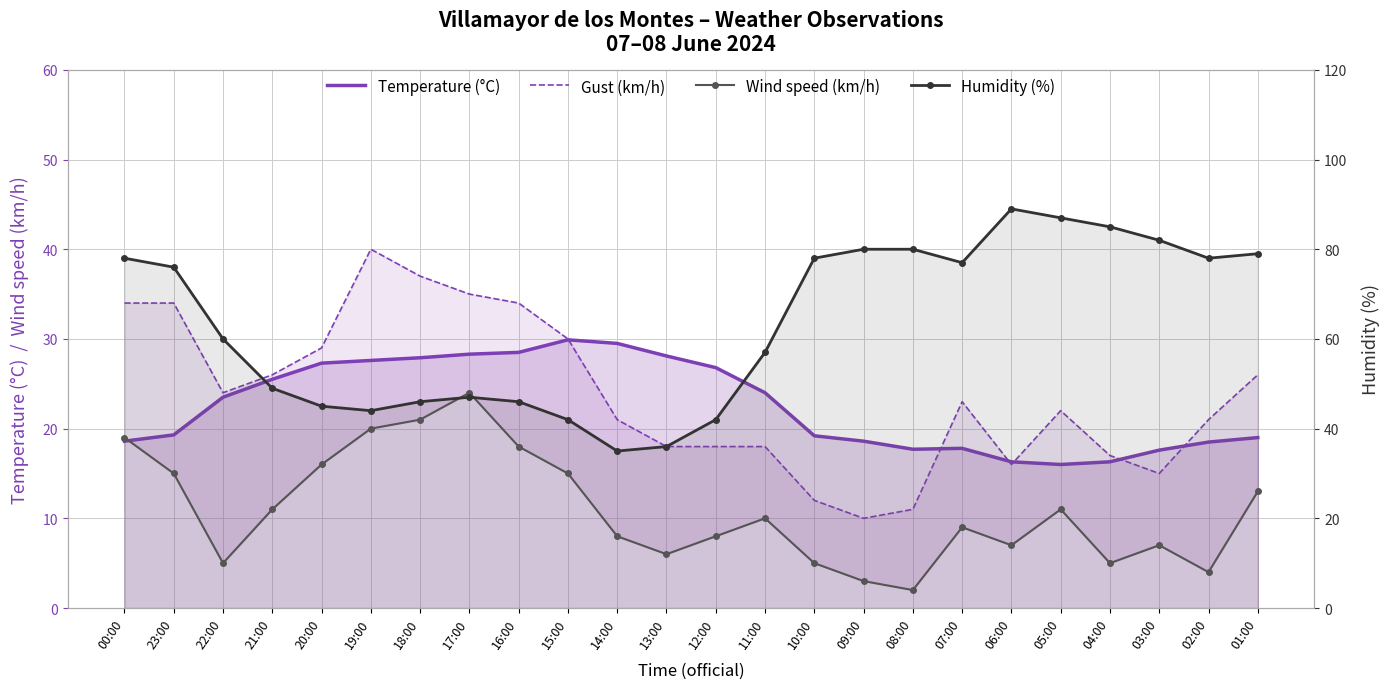

At 16:00, list the series in order from smallest to largest.

Wind speed (km/h), Temperature (°C), Gust (km/h), Humidity (%)